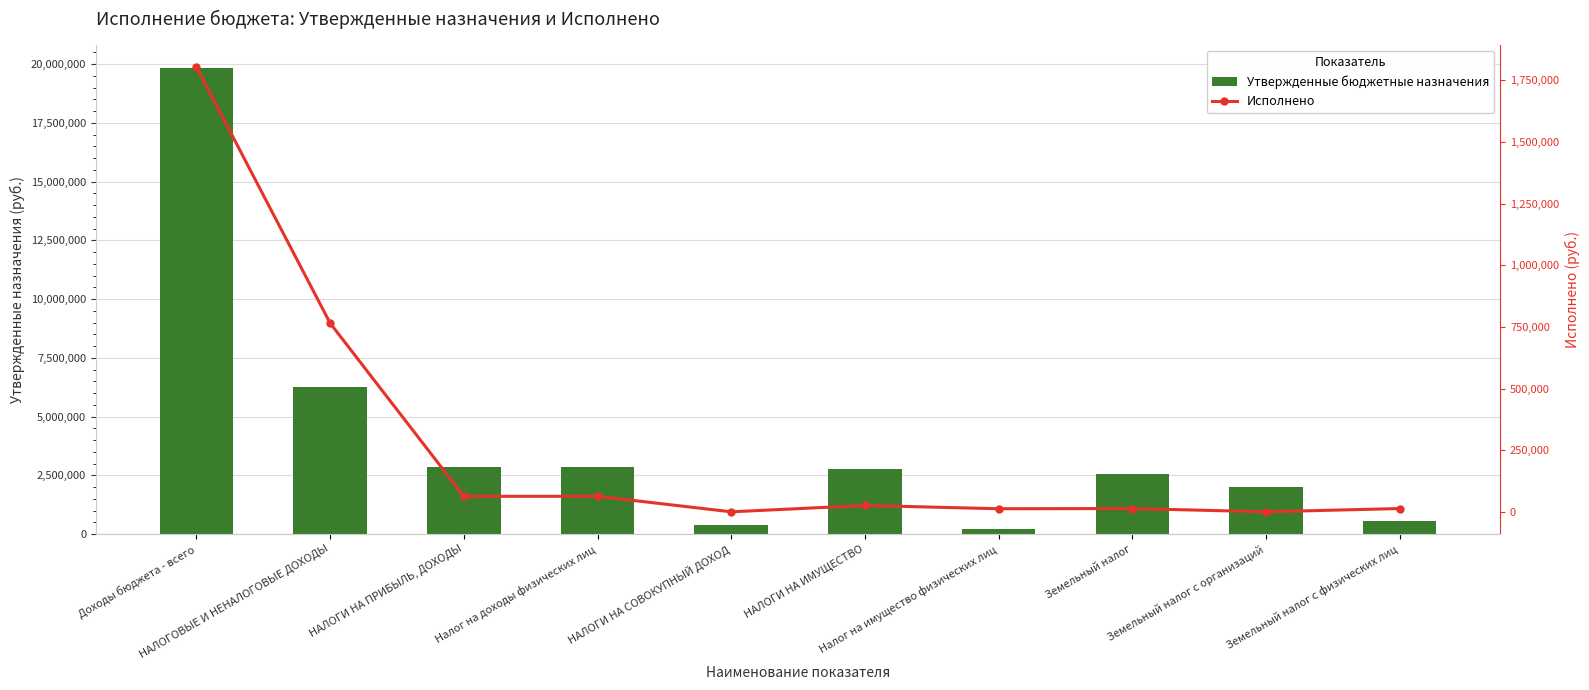

Which series changed the most between НАЛОГОВЫЕ И НЕНАЛОГОВЫЕ ДОХОДЫ and Налог на доходы физических лиц?

Утвержденные бюджетные назначения